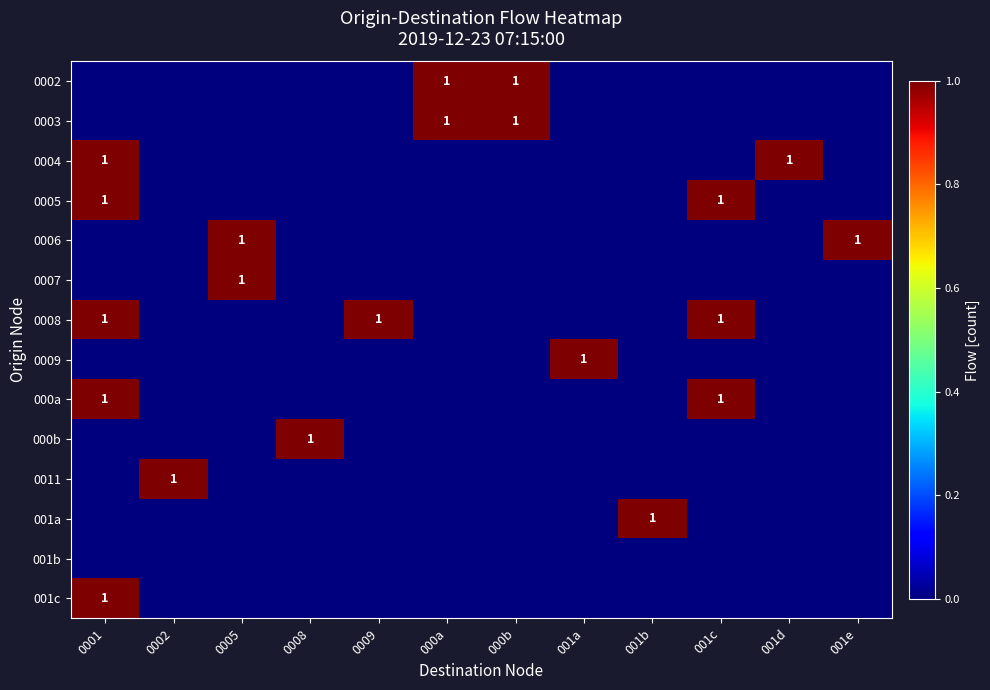

At which category is the sum across all series the highest?

0001